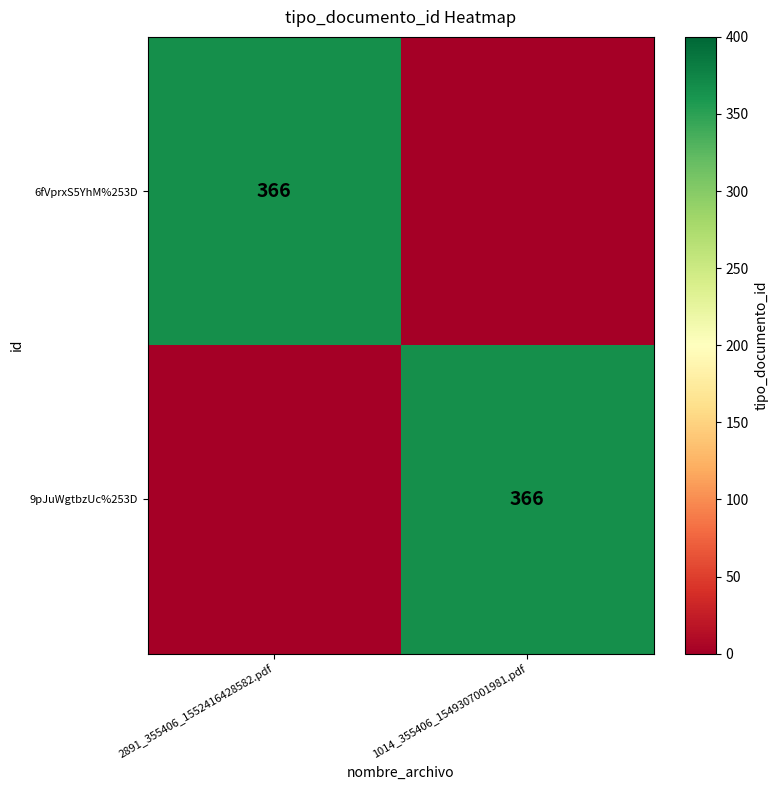

The value of 6fVprxS5YhM%253D at 2891_355406_1552416428582.pdf is 366. True or false?

True